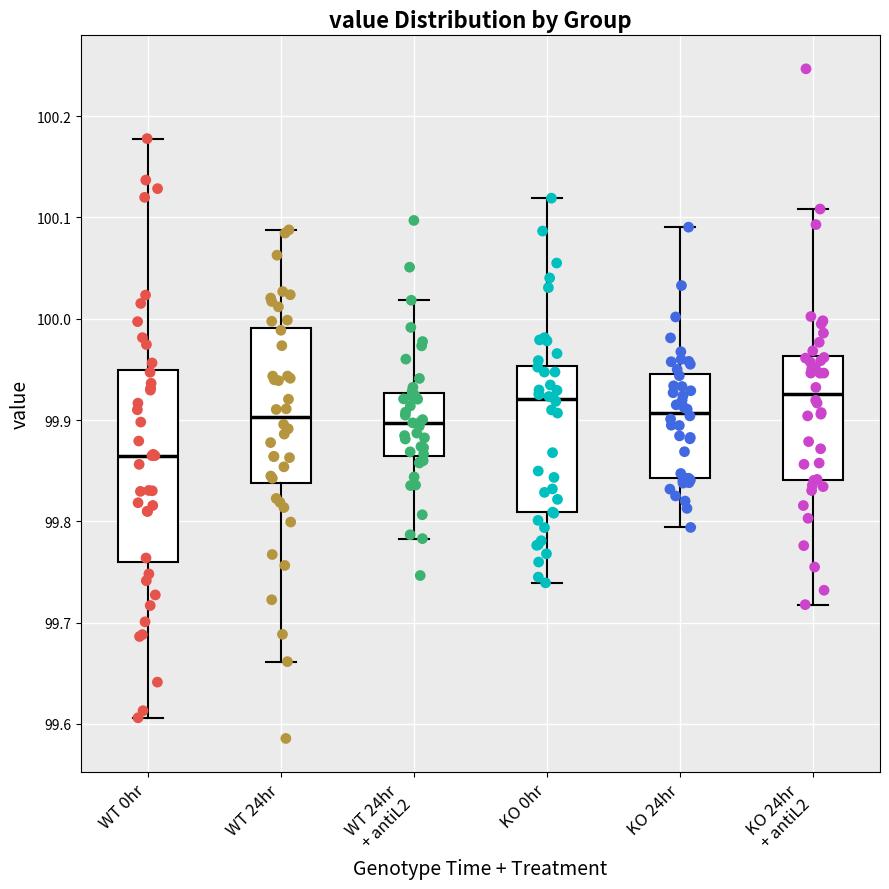

Reading left to right, transcribe this box plot: for each box, give where its median line is, the range the box spans, and where its two whiskers end, as read against the y-axis. The values are not printed on the chart, so give them approximately, as read against the axis.

WT 0hr: median 99.86, box 99.76 to 99.95, whiskers 99.61 to 100.18
WT 24hr: median 99.90, box 99.84 to 99.99, whiskers 99.66 to 100.09
WT 24hr + antiL2: median 99.90, box 99.86 to 99.93, whiskers 99.78 to 100.02
KO 0hr: median 99.92, box 99.81 to 99.95, whiskers 99.74 to 100.12
KO 24hr: median 99.91, box 99.84 to 99.95, whiskers 99.79 to 100.09
KO 24hr + antiL2: median 99.93, box 99.84 to 99.96, whiskers 99.72 to 100.11